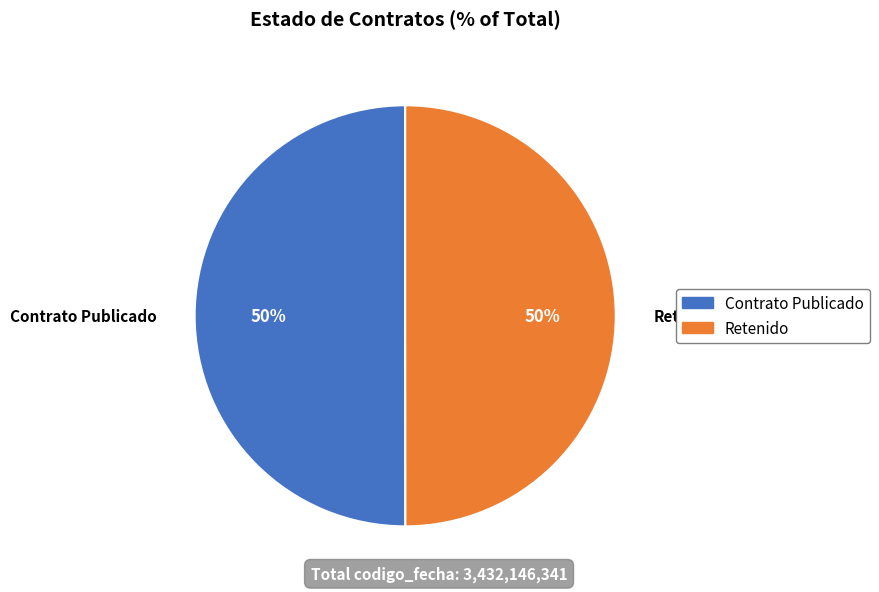

True or false: Retenido accounts for 60% of the total.

False